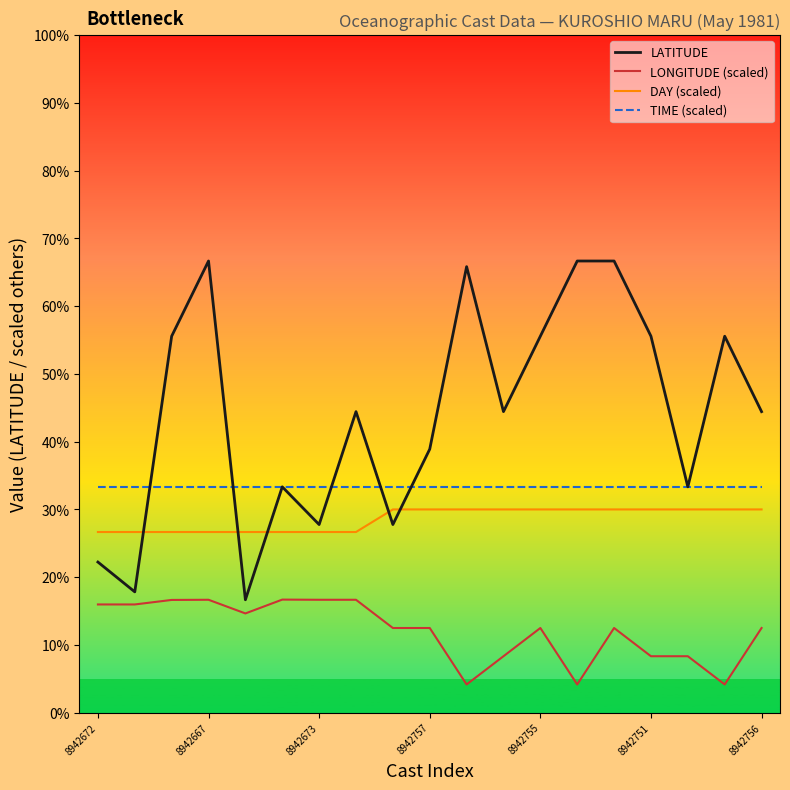

Is this an area chart (filled region under the line)?

No